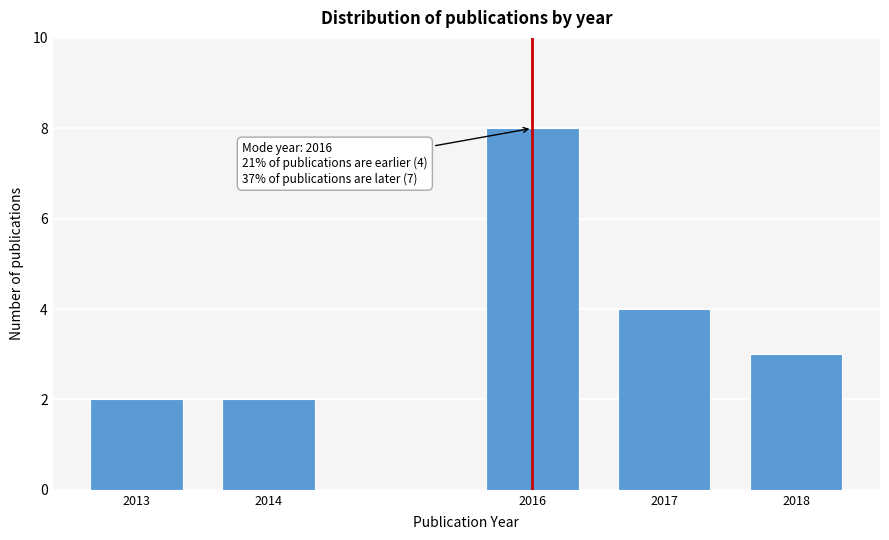

Reading left to right, list all the values displayed in this chart.

2013=2	2014=2	2016=8	2017=4	2018=3